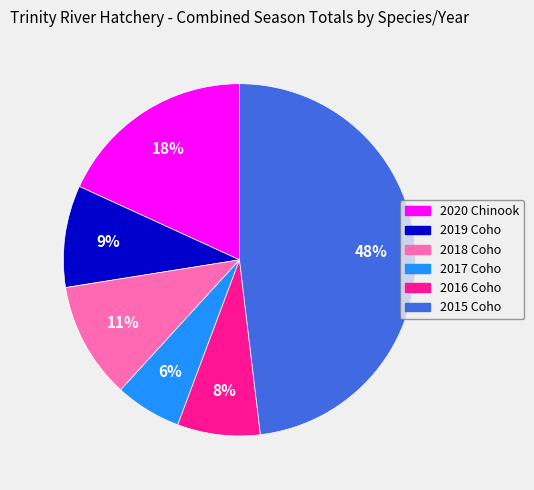

True or false: 2015 Coho accounts for 48% of the total.

True